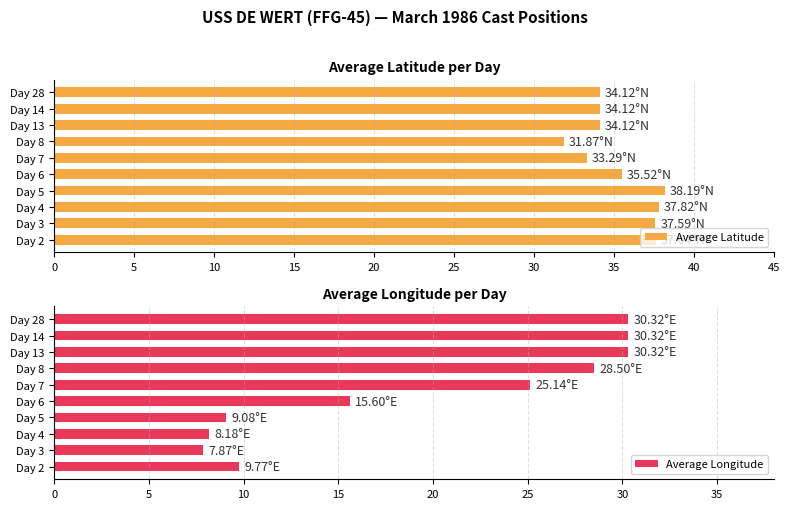

What is the value of the Average Latitude bar at the 9th from the left?

34.1